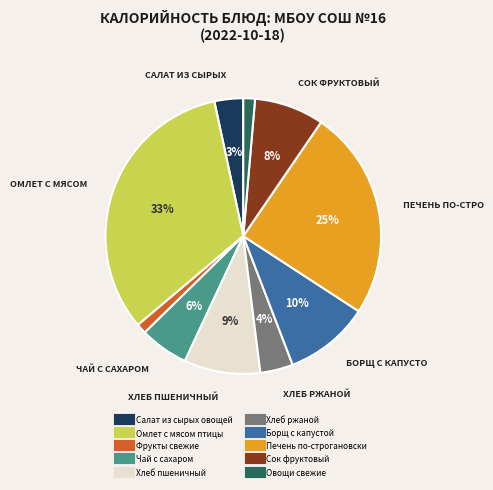

To the nearest percent, what is the combined percentage of Печень по-строгановски and Хлеб пшеничный?

34%